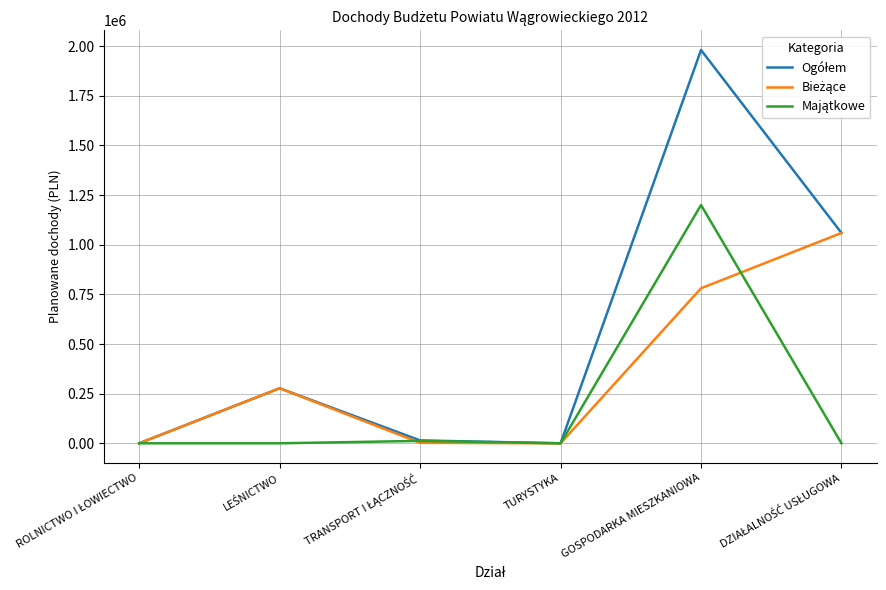

At which category does the chart reach its peak across all series?

GOSPODARKA MIESZKANIOWA